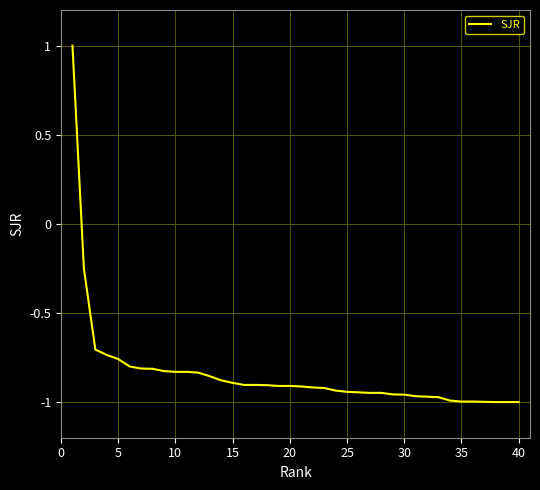

What is the difference between the maximum and minimum values?

2.0